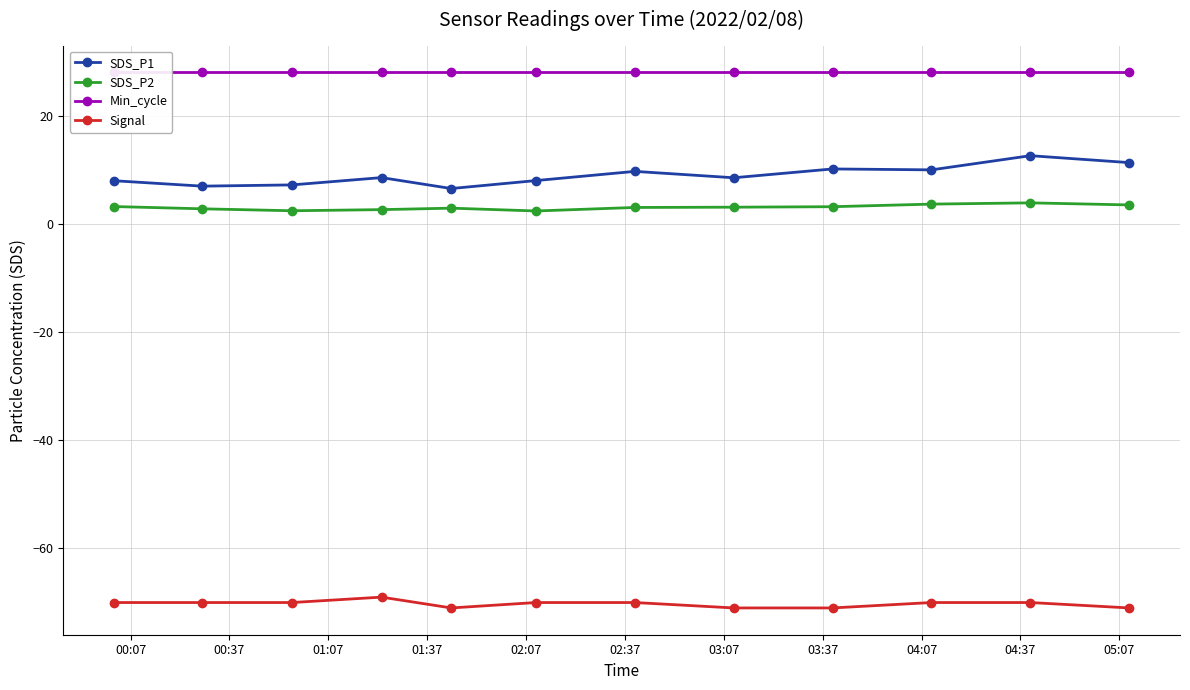

True or false: SDS_P2 and SDS_P1 cross at least once.

False